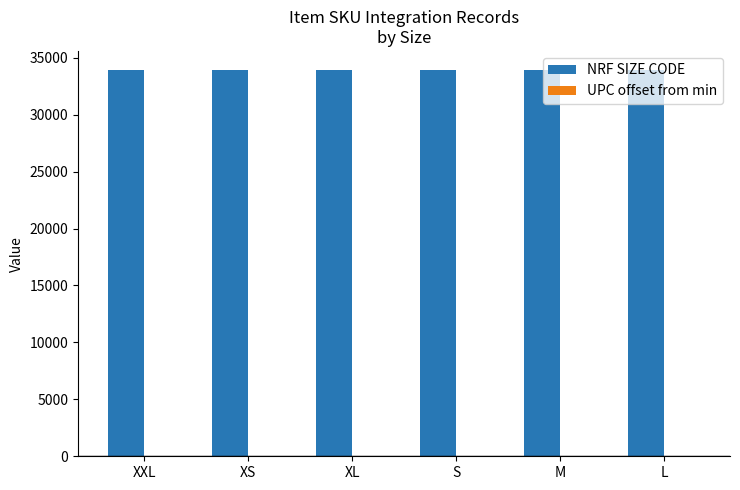

The value of NRF SIZE CODE at S is 46330. True or false?

False